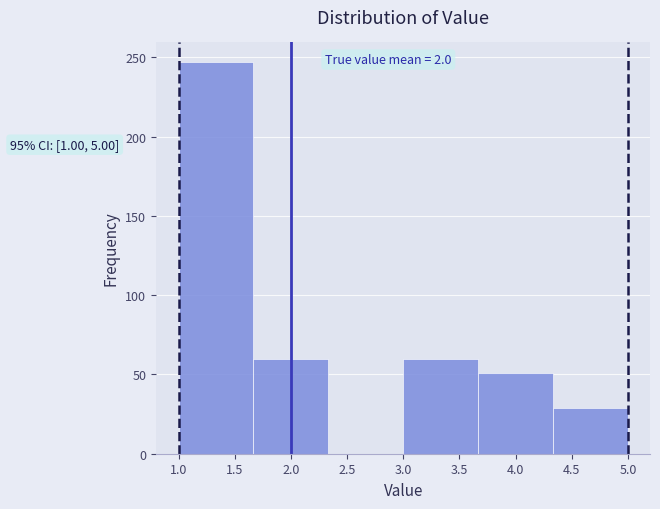

Which range on the x-axis has the tallest bar?

1.00 to 1.65